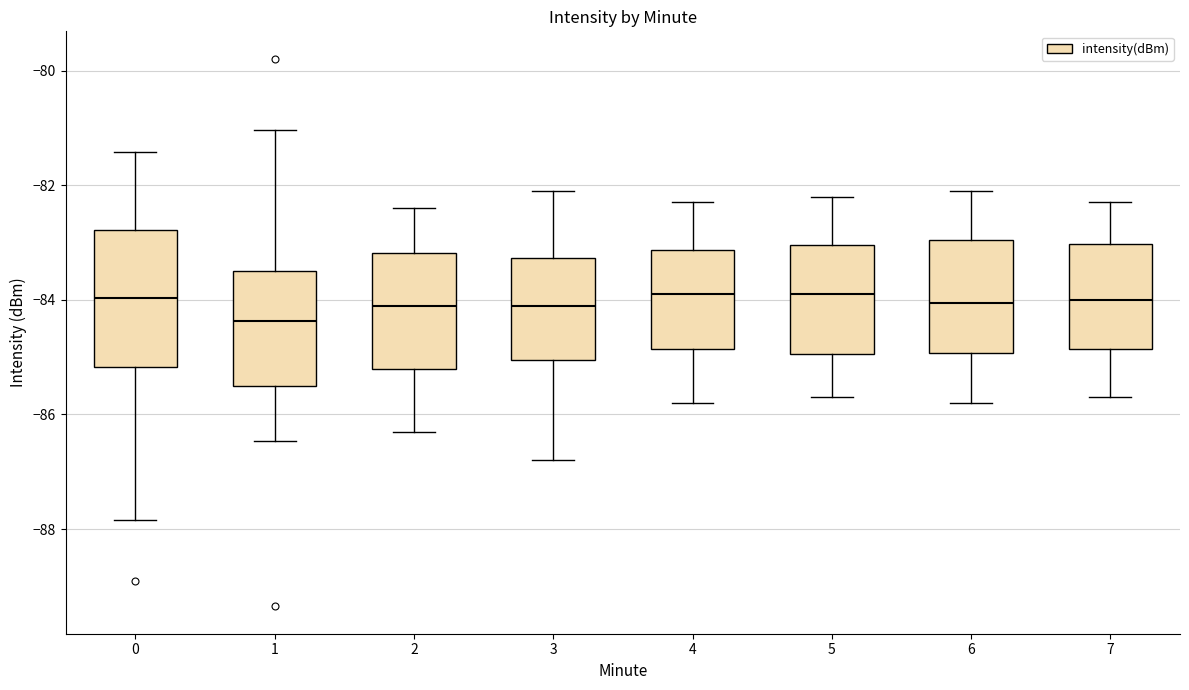

Which box is the tallest, from its lower edge to its upper edge?

0